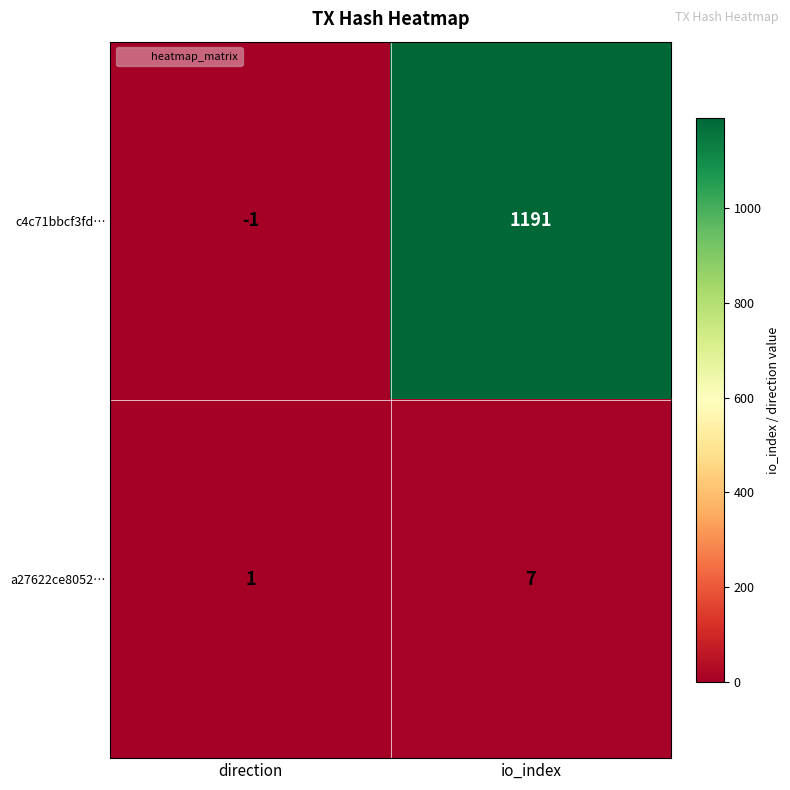

What is the difference between the highest and lowest values at direction?

2